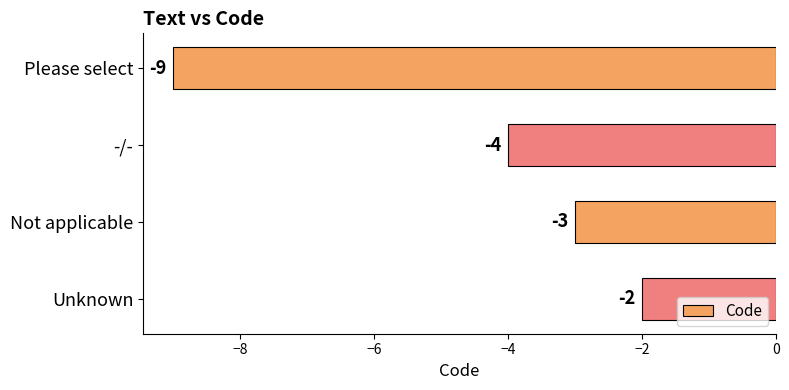

Reading bottom to top, list all the values displayed in this chart.

-2	-3	-4	-9